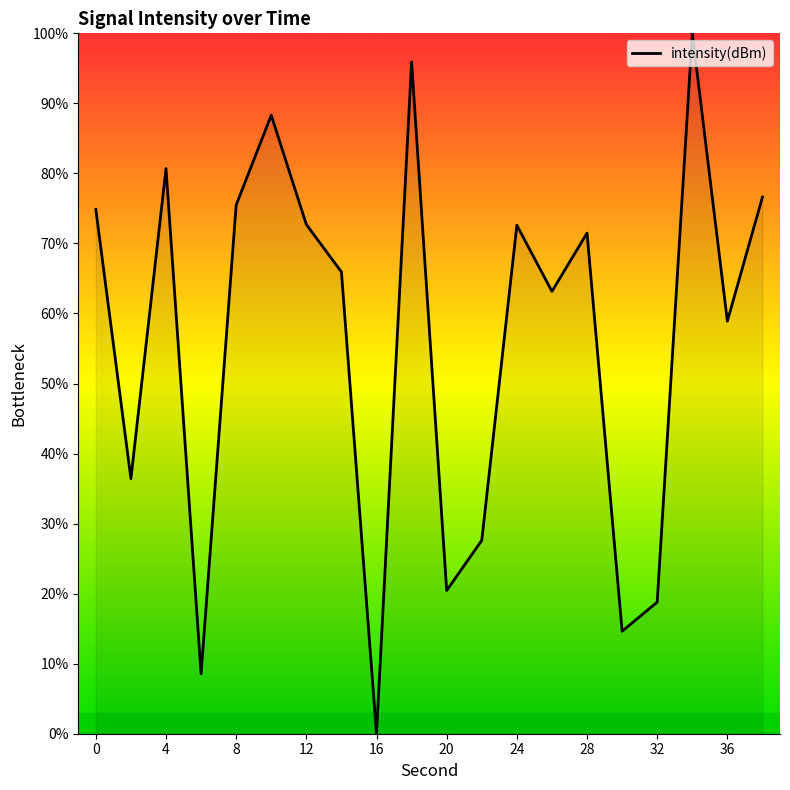

What is the difference between the maximum and minimum values?

100.0